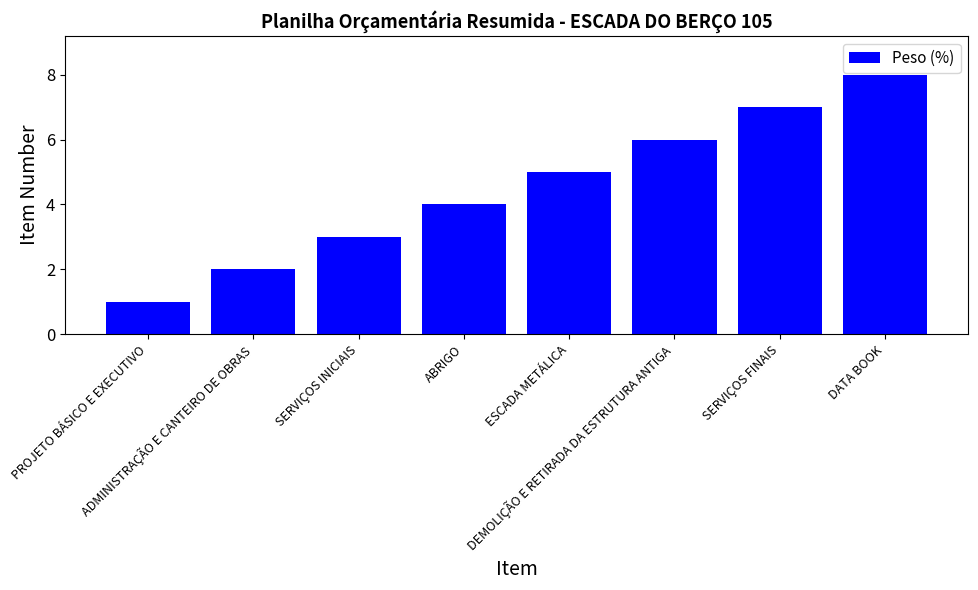

How many values are between 3 and 7?

5